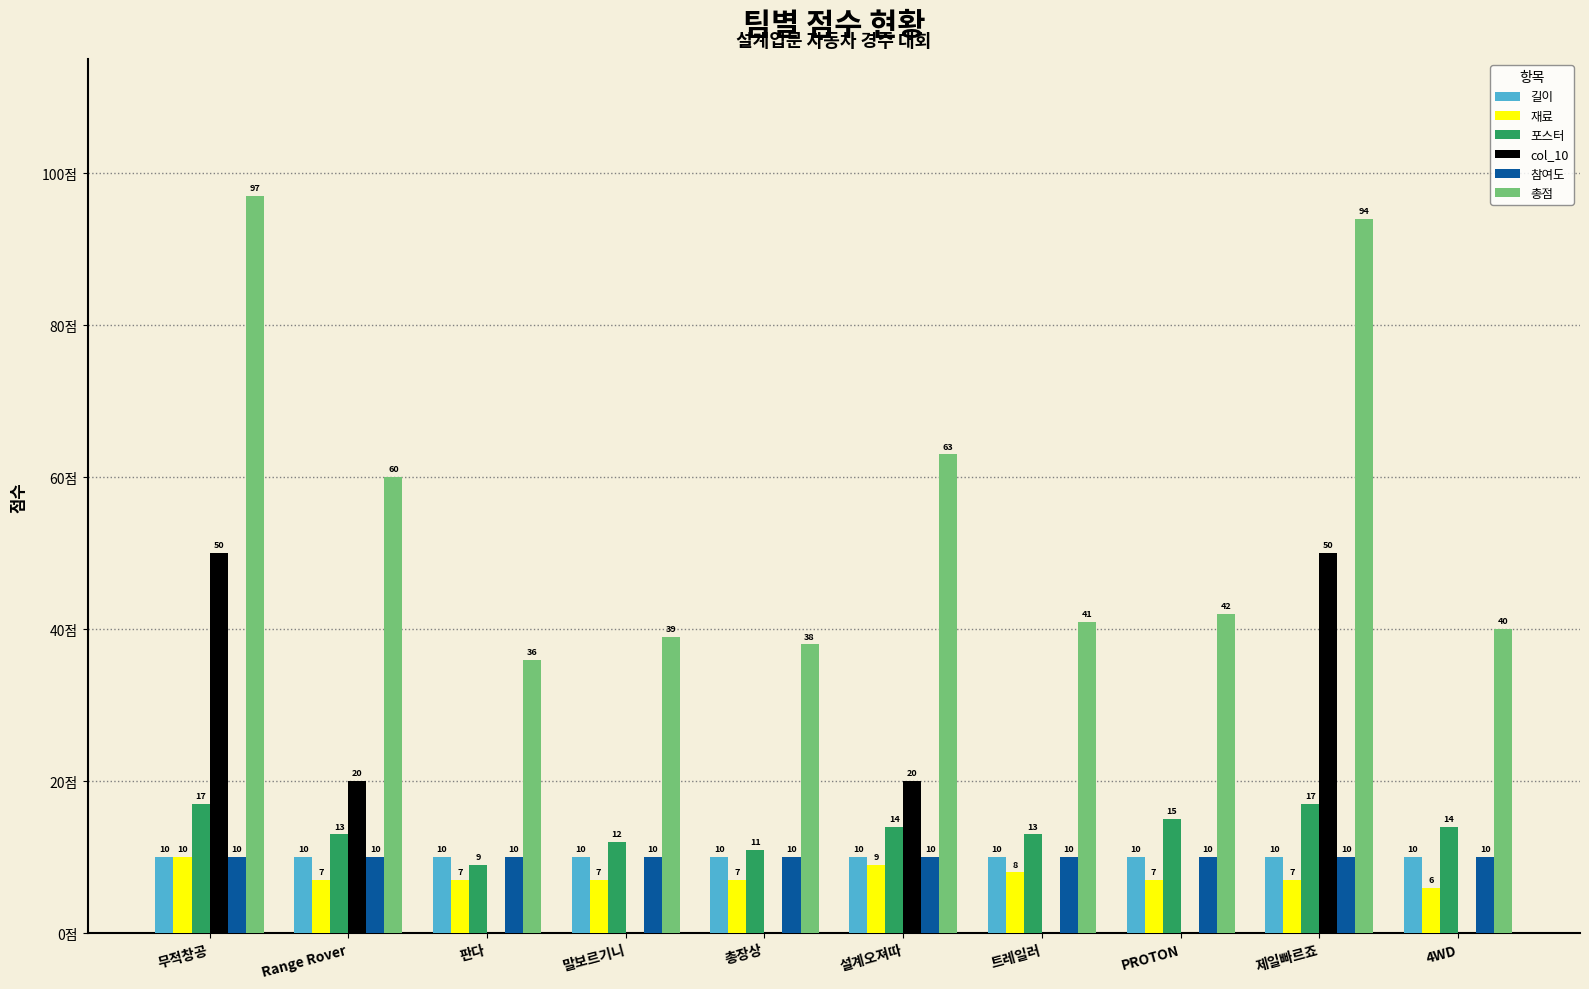

Is the value of 길이 at 총장상 greater than the value of 총점 at 말보르기니?

No